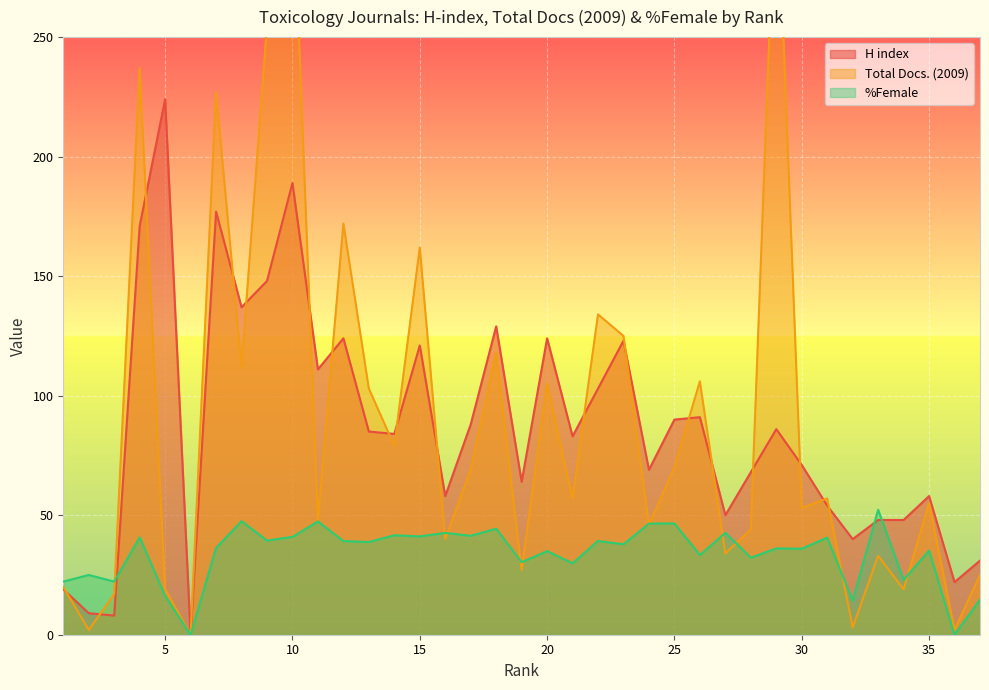

What is the maximum value shown in the chart?

328.0